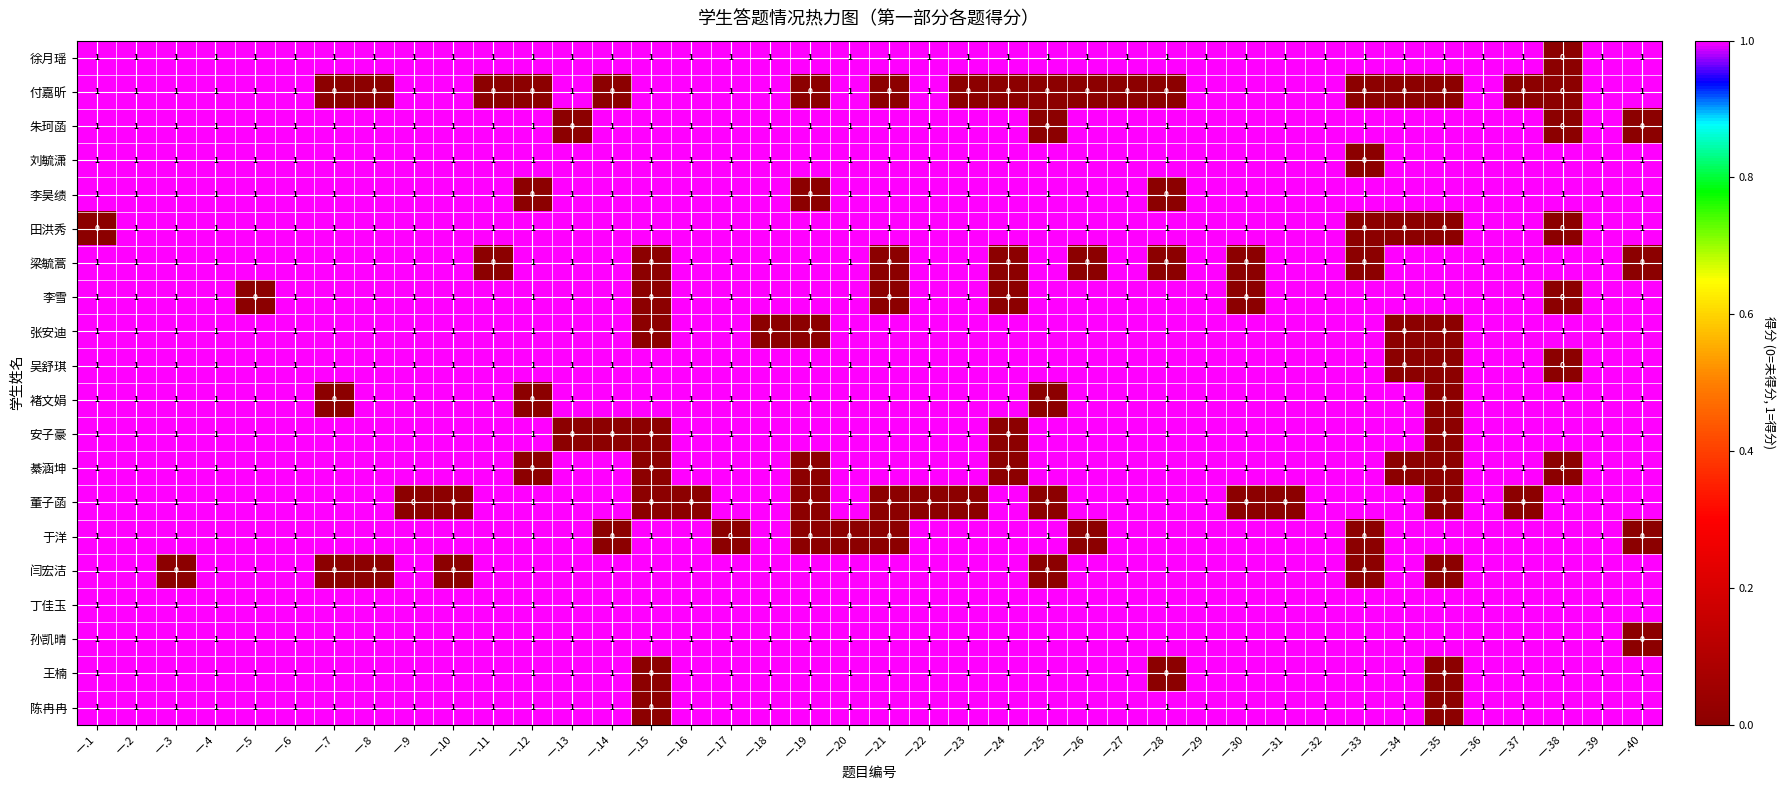

What is the sum of all 梁毓蒿 values?

31